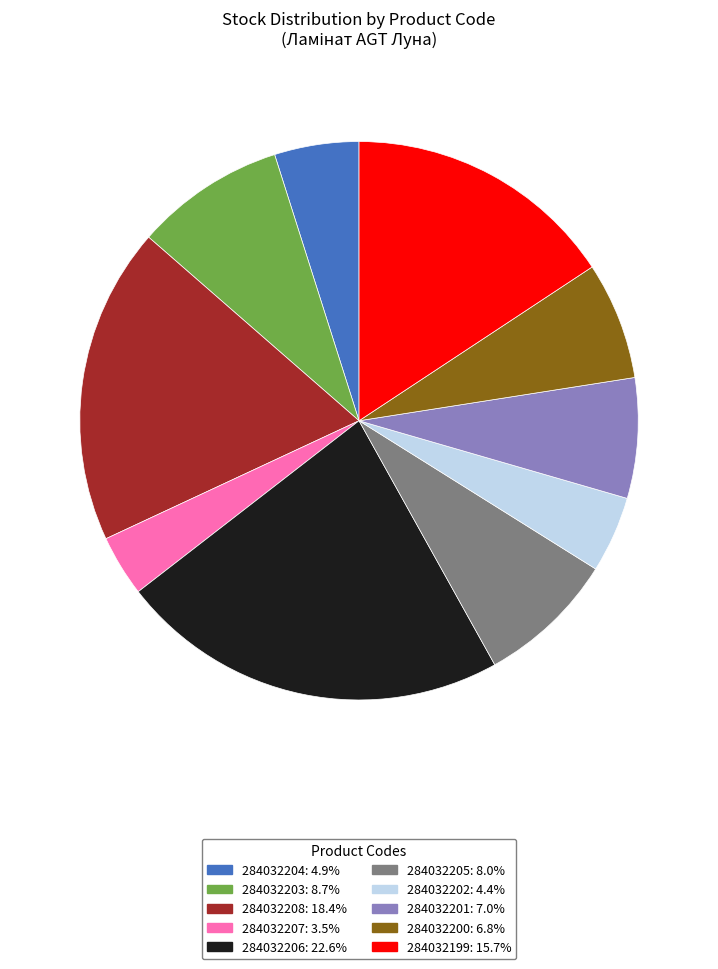

Do 284032201 and 284032206 together represent more than half of the pie?

No